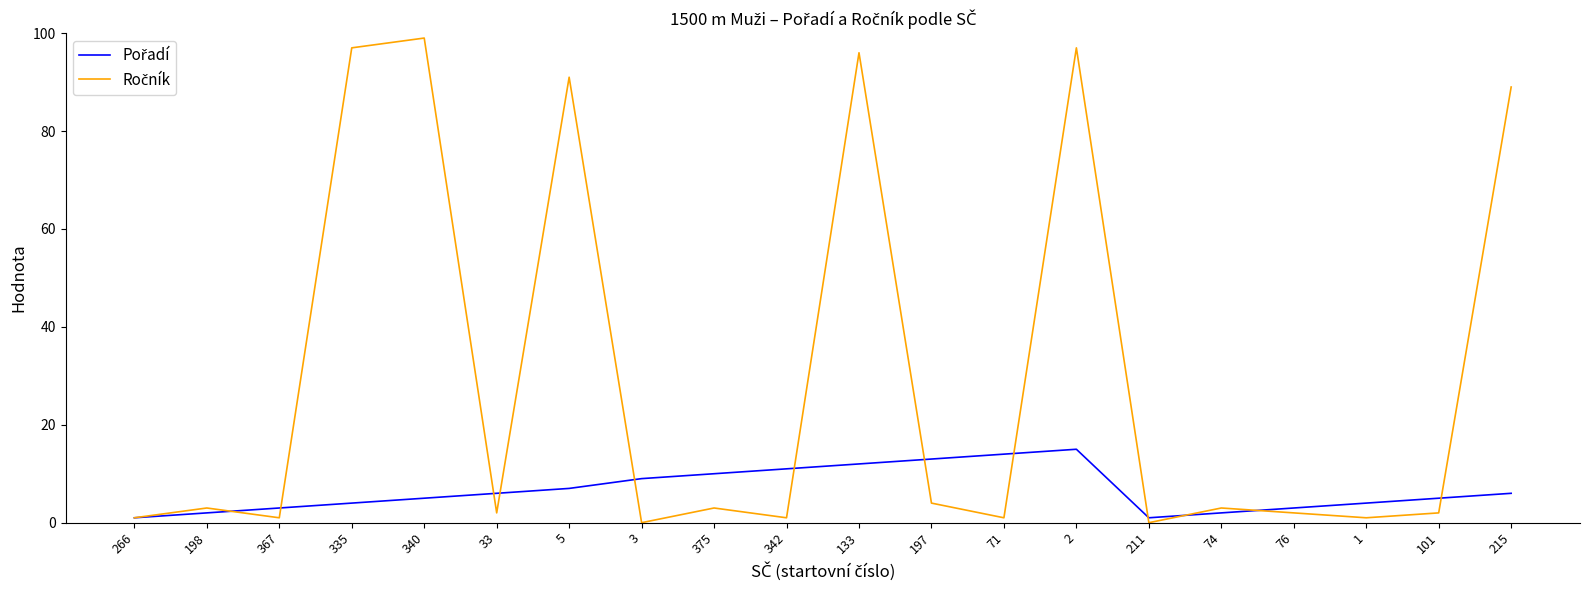

What position from the left is 76?

17